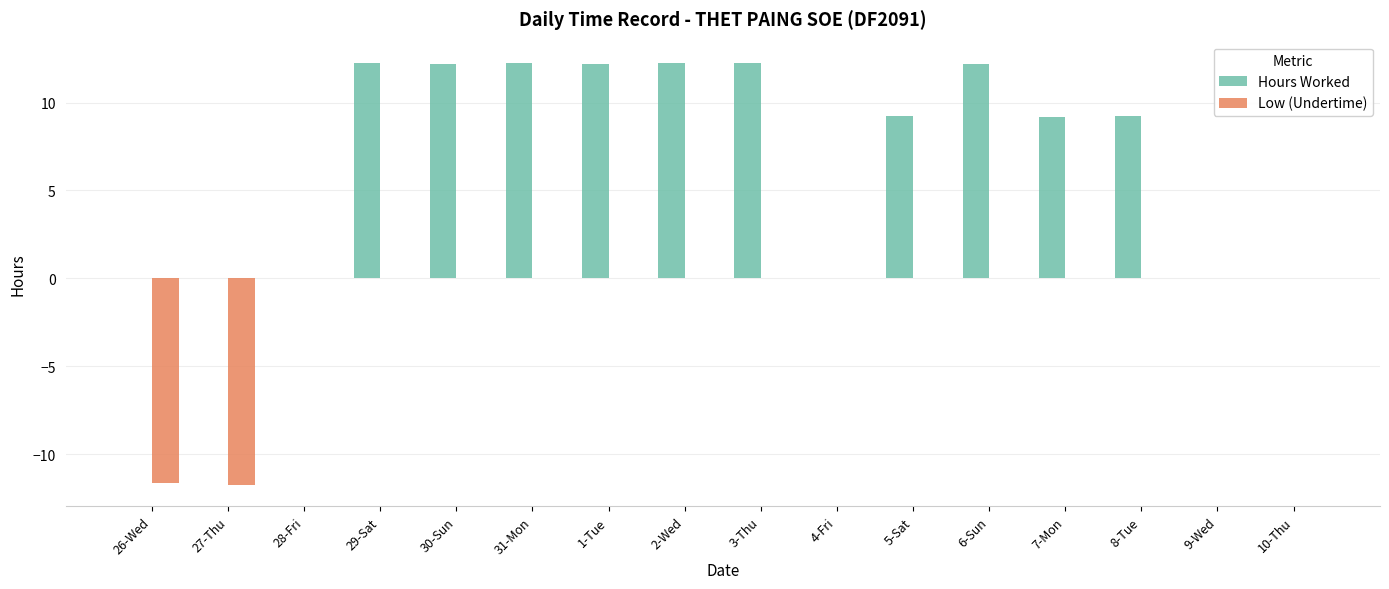

Which series has the widest spread of values?

Hours Worked